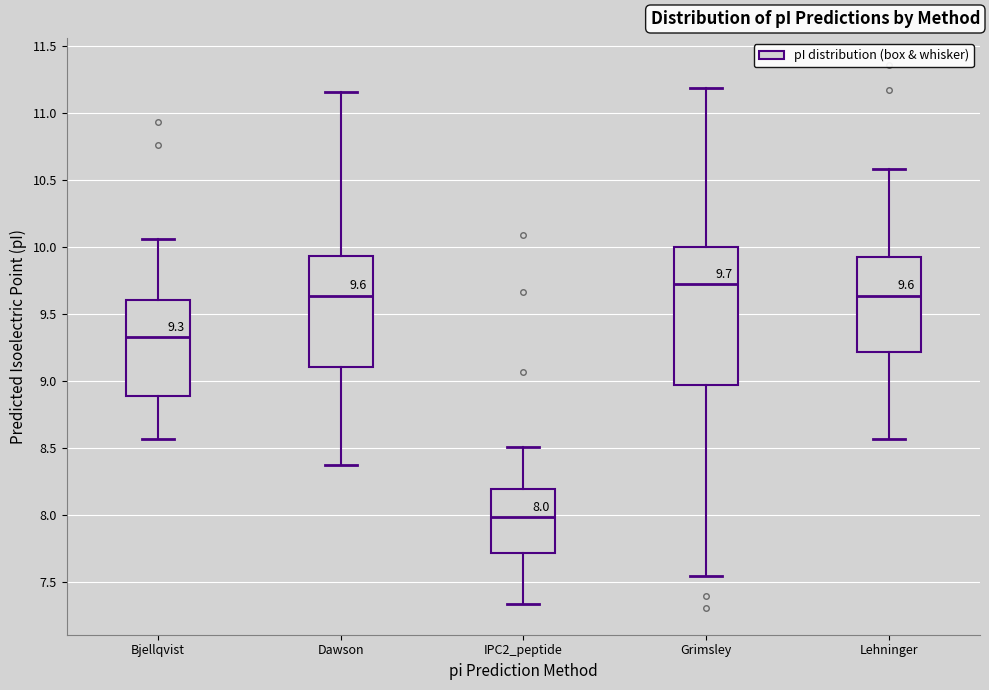

Comparing the boxes themselves (not the whiskers), which one is the tallest?

Grimsley